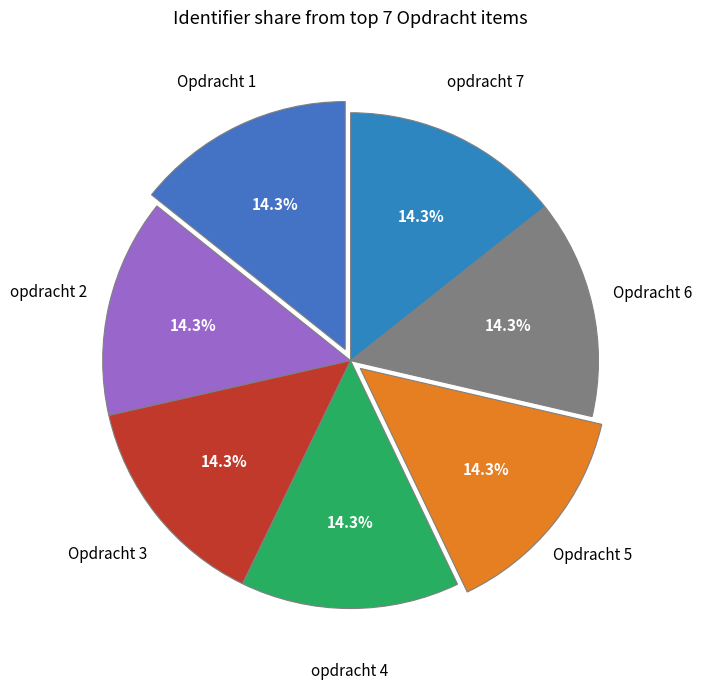

How many slices are in this pie chart?

7